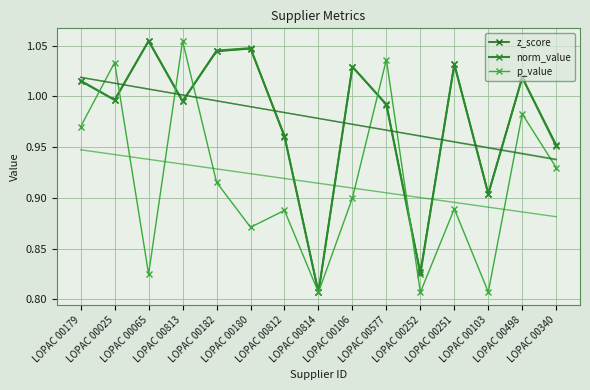

True or false: z_score and p_value intersect in this chart.

True